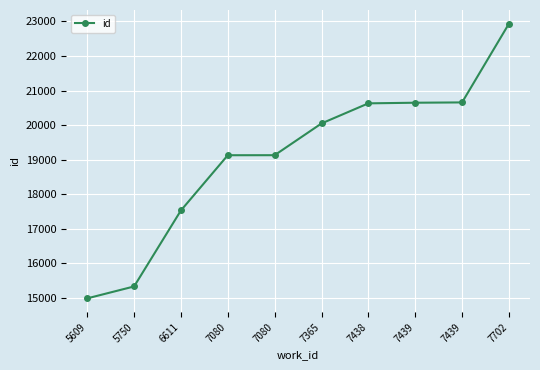

Reading left to right, transcribe all the data shown in this chart.

5609=14984	5750=15329	6611=17530	7080=19128	7080=19129	7365=20048	7438=20630	7439=20648	7439=20657	7702=22935